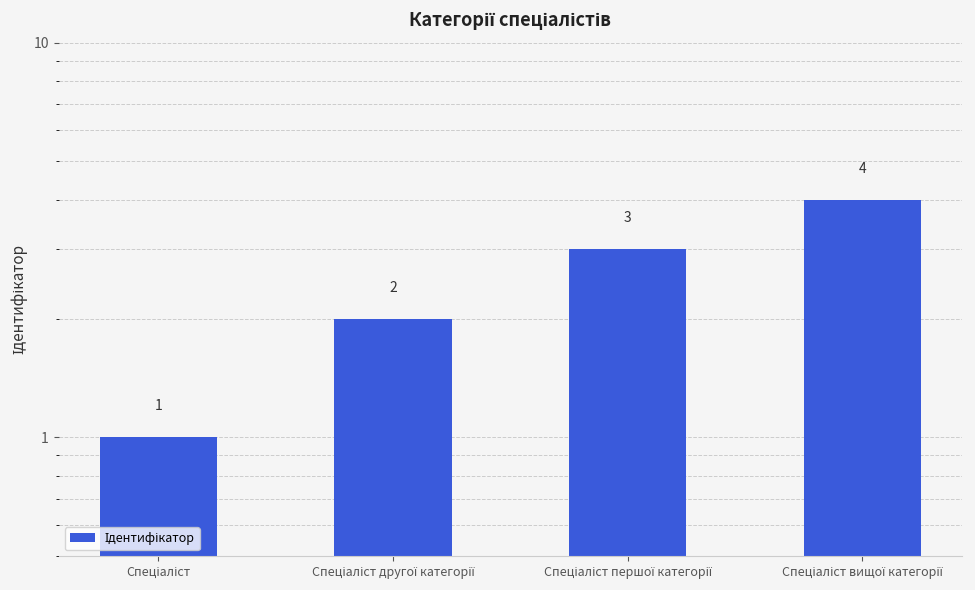

Which category has the highest value across all series?

Спеціаліст вищої категорії